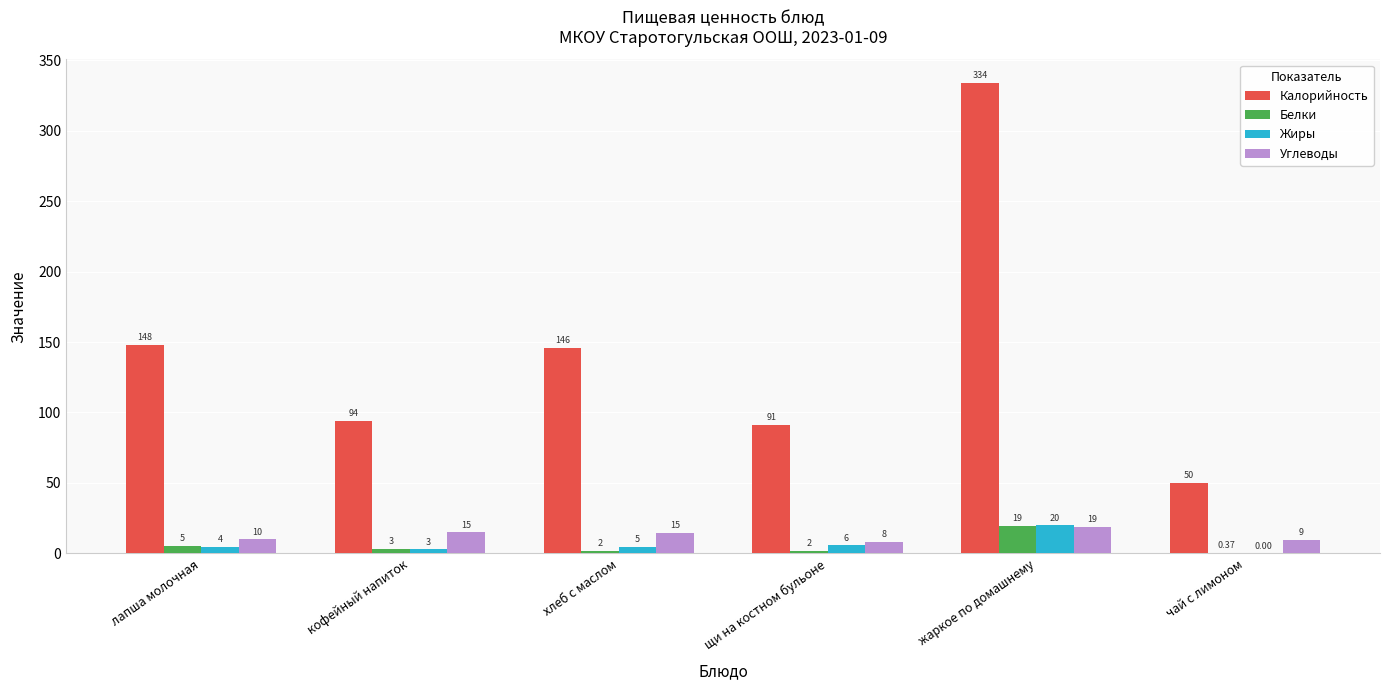

Which category has the highest value in the Углеводы series?

жаркое по домашнему